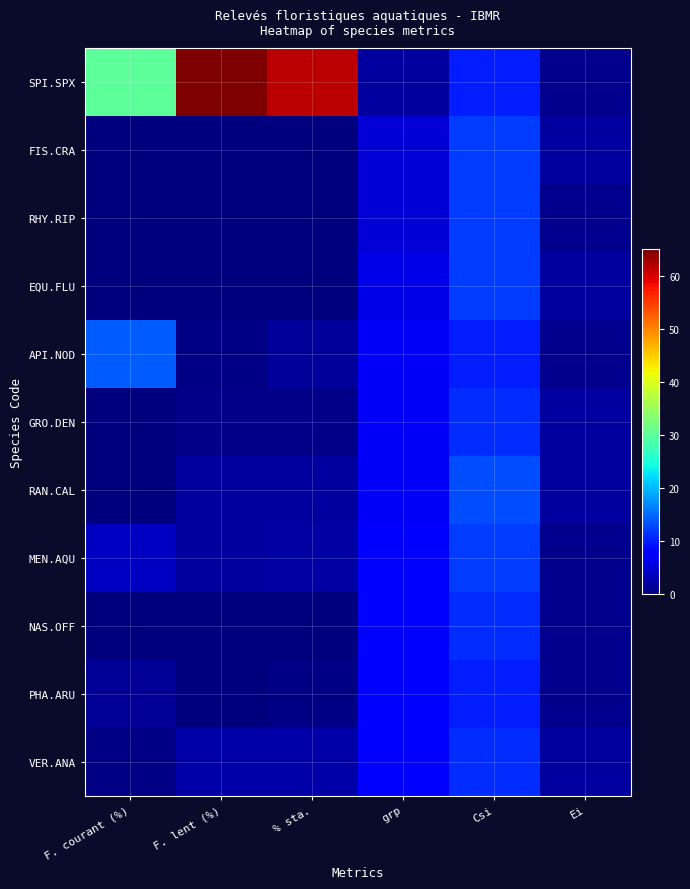

List the series in order of their peak value, lowest first.

PHA.ARU, GRO.DEN, NAS.OFF, VER.ANA, FIS.CRA, RHY.RIP, EQU.FLU, MEN.AQU, RAN.CAL, API.NOD, SPI.SPX